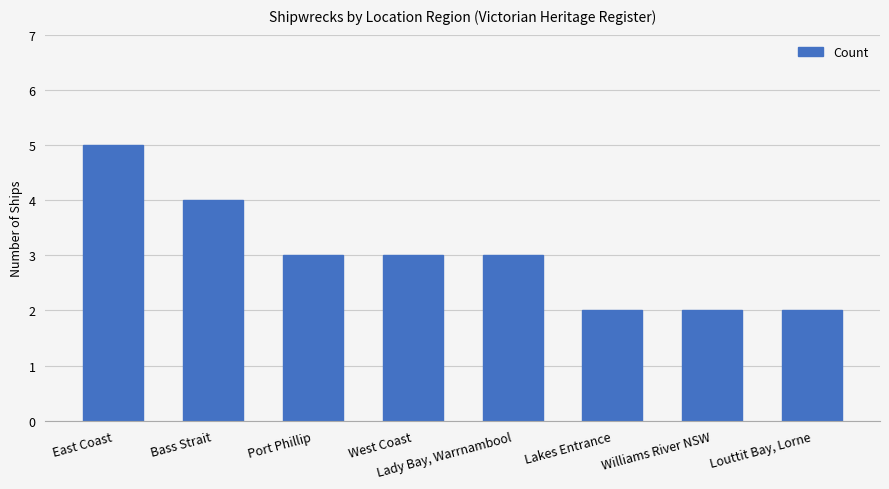

What is the greatest value displayed?

5